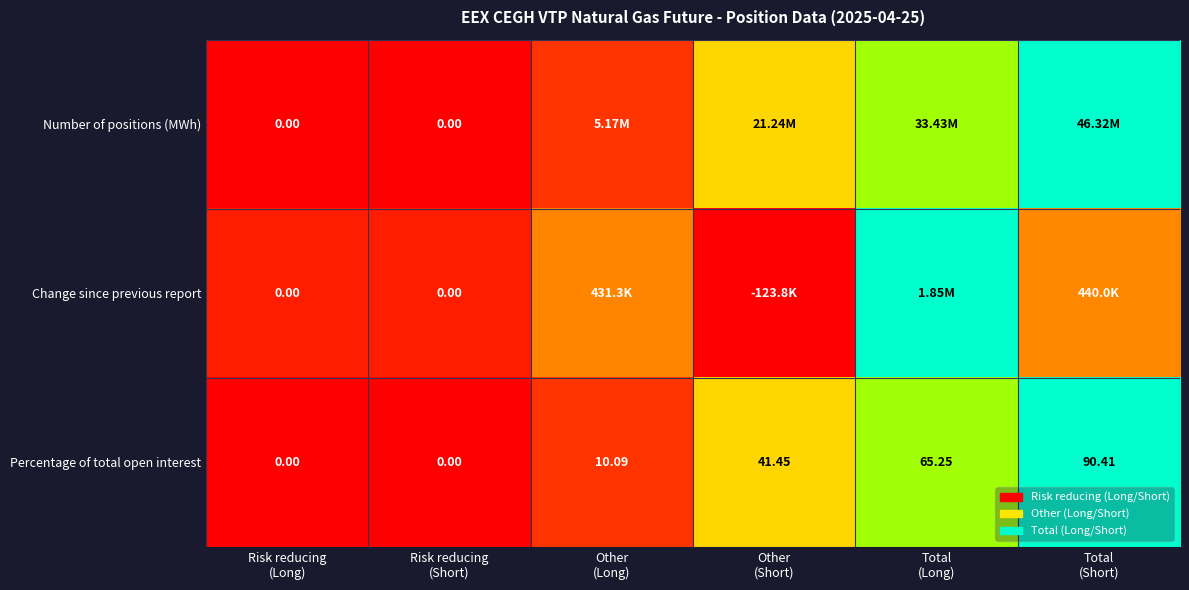

How many values in the Percentage of total open interest series exceed 41?

3